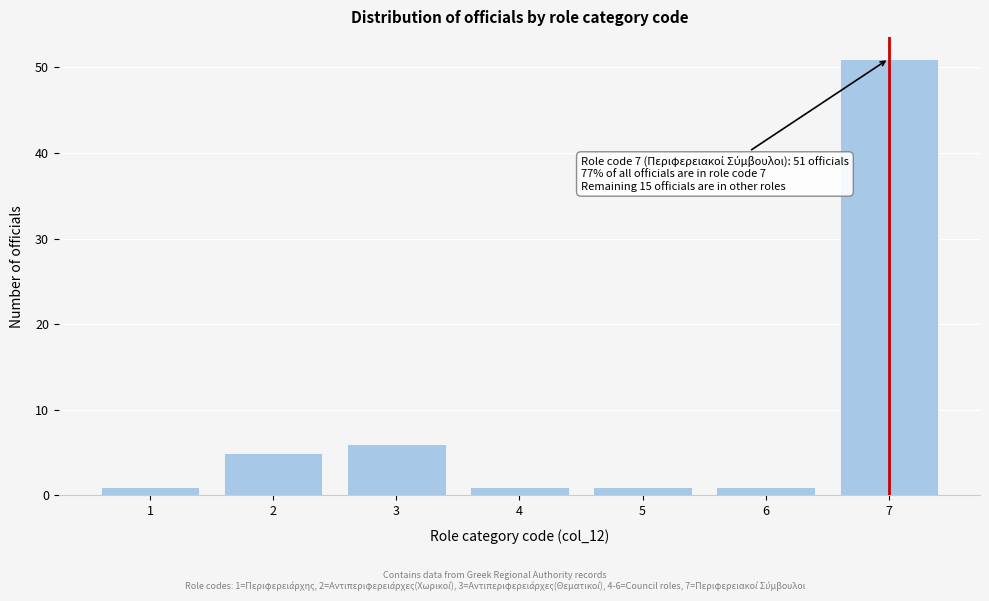

Reading left to right, transcribe all the data shown in this chart.

1	5	6	1	1	1	51